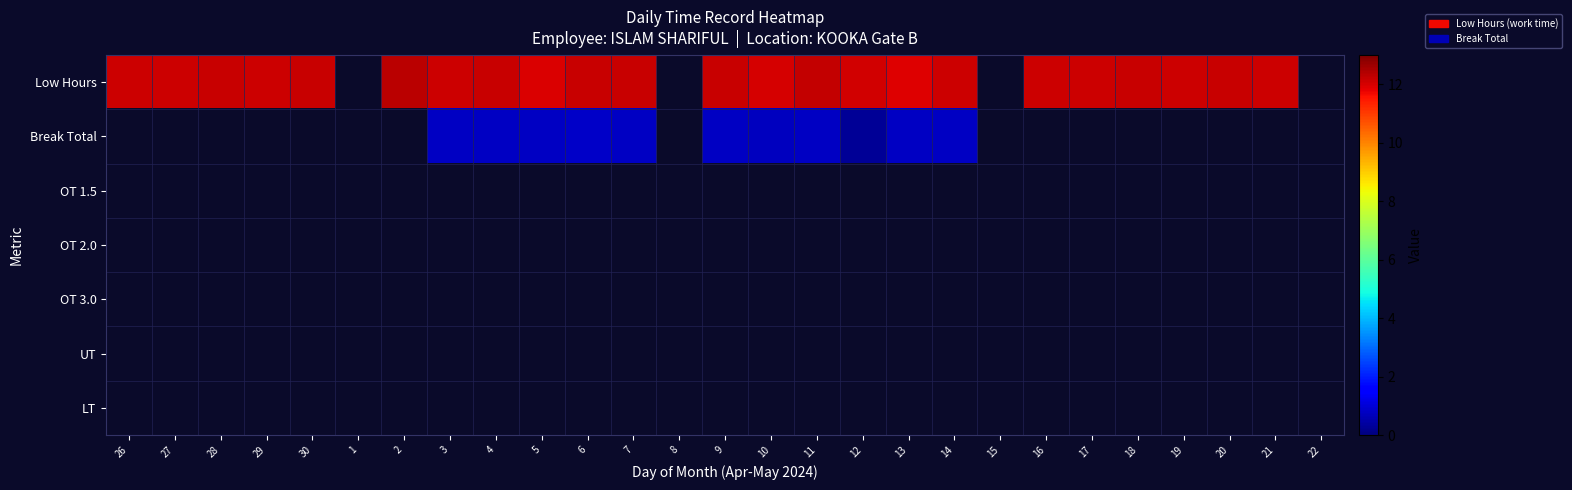

Reading right to left, list all the values displayed in this chart.

Low Hours: 22=0.0	21=12.1	20=12.2	19=12.1	18=12.1	17=12.1	16=12.1	15=0.0	14=12.1	13=11.9	12=12.1	11=12.2	10=12.0	9=12.2	8=0.0	7=12.1	6=12.2	5=11.9	4=12.2	3=12.1	2=12.3	1=0.0	30=12.2	29=12.1	28=12.2	27=12.1	26=12.1
Break Total: 22=0.0	21=0.0	20=0.0	19=0.0	18=0.0	17=0.0	16=0.0	15=0.0	14=0.8	13=0.8	12=0.3	11=0.8	10=0.7	9=0.8	8=0.0	7=0.8	6=0.8	5=0.8	4=0.8	3=0.8	2=0.0	1=0.0	30=0.0	29=0.0	28=0.0	27=0.0	26=0.0
OT 1.5: 22=0.0	21=0.0	20=0.0	19=0.0	18=0.0	17=0.0	16=0.0	15=0.0	14=0.0	13=0.0	12=0.0	11=0.0	10=0.0	9=0.0	8=0.0	7=0.0	6=0.0	5=0.0	4=0.0	3=0.0	2=0.0	1=0.0	30=0.0	29=0.0	28=0.0	27=0.0	26=0.0
OT 2.0: 22=0.0	21=0.0	20=0.0	19=0.0	18=0.0	17=0.0	16=0.0	15=0.0	14=0.0	13=0.0	12=0.0	11=0.0	10=0.0	9=0.0	8=0.0	7=0.0	6=0.0	5=0.0	4=0.0	3=0.0	2=0.0	1=0.0	30=0.0	29=0.0	28=0.0	27=0.0	26=0.0
OT 3.0: 22=0.0	21=0.0	20=0.0	19=0.0	18=0.0	17=0.0	16=0.0	15=0.0	14=0.0	13=0.0	12=0.0	11=0.0	10=0.0	9=0.0	8=0.0	7=0.0	6=0.0	5=0.0	4=0.0	3=0.0	2=0.0	1=0.0	30=0.0	29=0.0	28=0.0	27=0.0	26=0.0
UT: 22=0.0	21=0.0	20=0.0	19=0.0	18=0.0	17=0.0	16=0.0	15=0.0	14=0.0	13=0.0	12=0.0	11=0.0	10=0.0	9=0.0	8=0.0	7=0.0	6=0.0	5=0.0	4=0.0	3=0.0	2=0.0	1=0.0	30=0.0	29=0.0	28=0.0	27=0.0	26=0.0
LT: 22=0.0	21=0.0	20=0.0	19=0.0	18=0.0	17=0.0	16=0.0	15=0.0	14=0.0	13=0.0	12=0.0	11=0.0	10=0.0	9=0.0	8=0.0	7=0.0	6=0.0	5=0.0	4=0.0	3=0.0	2=0.0	1=0.0	30=0.0	29=0.0	28=0.0	27=0.0	26=0.0